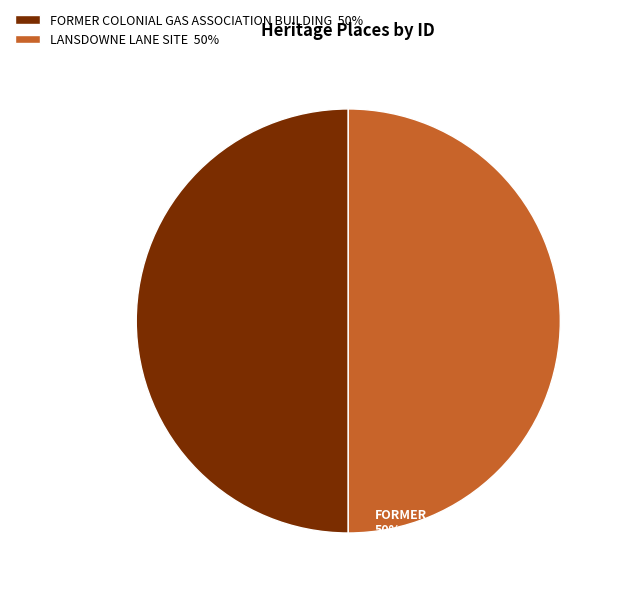

Combined, do FORMER COLONIAL GAS ASSOCIATION BUILDING and LANSDOWNE LANE SITE account for over 50%?

Yes